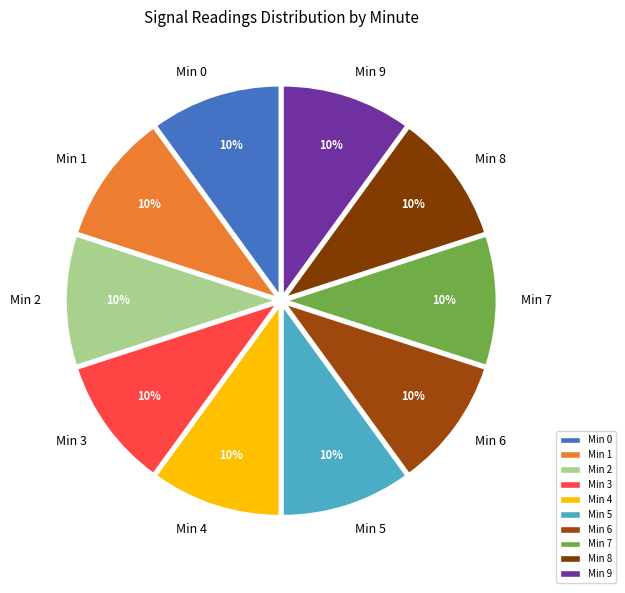

Is Min 0 the majority of the pie?

No